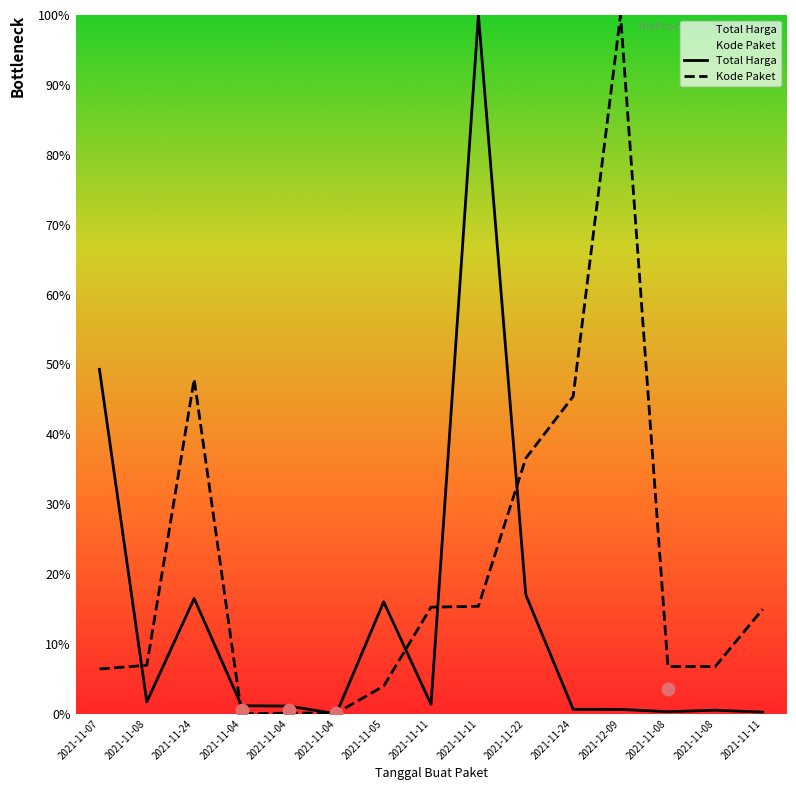

Which series has the widest spread of Y values?

Total Harga